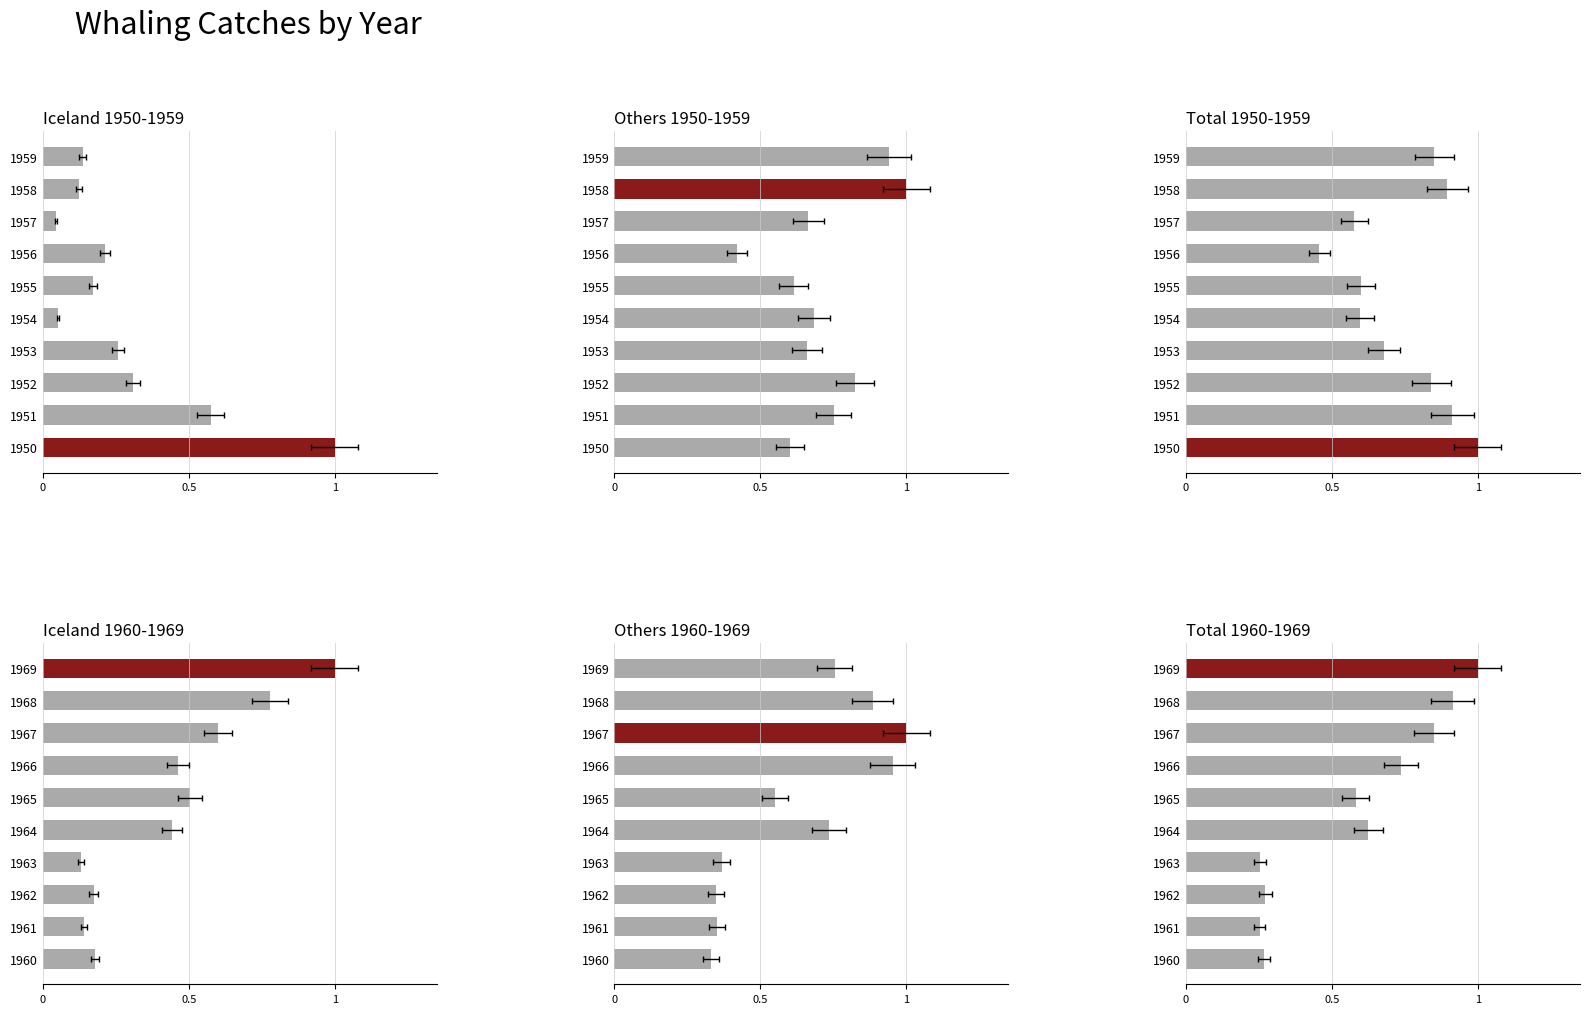

Does the chart contain any negative values?

No